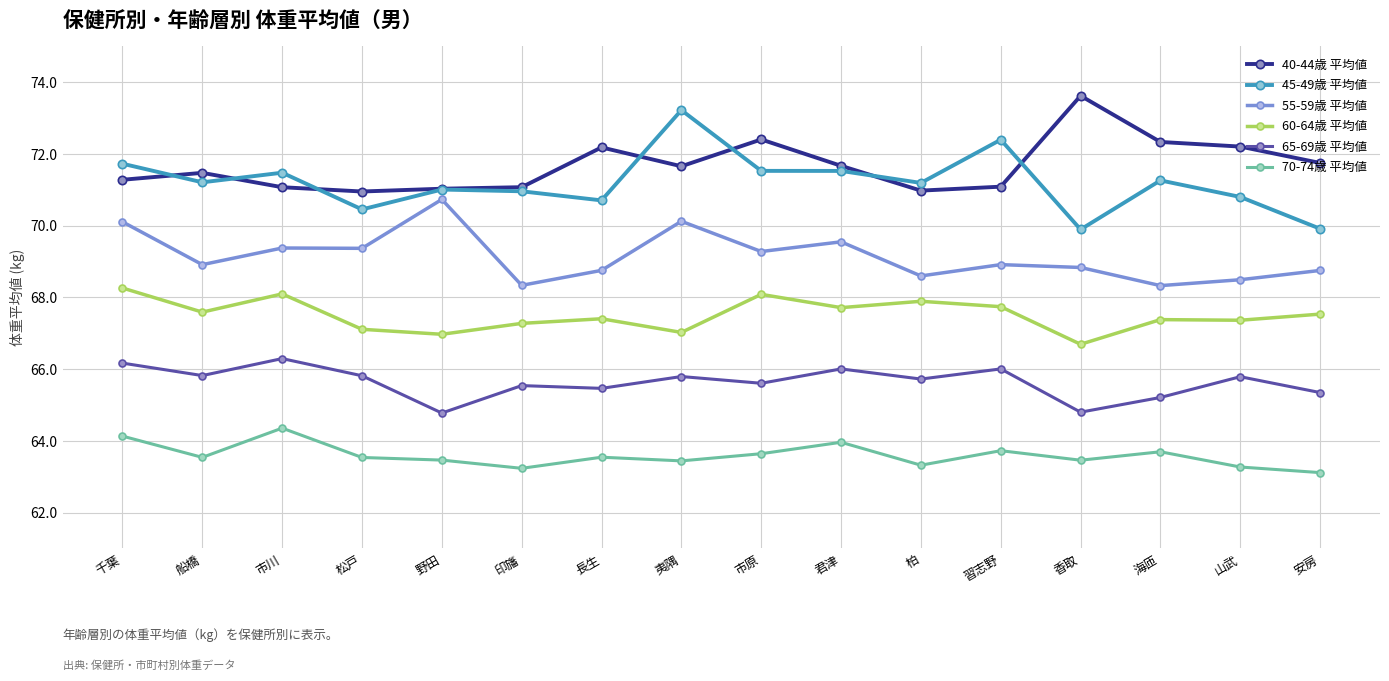

Where does the 65-69歳 平均値 series first go above 65?

千葉